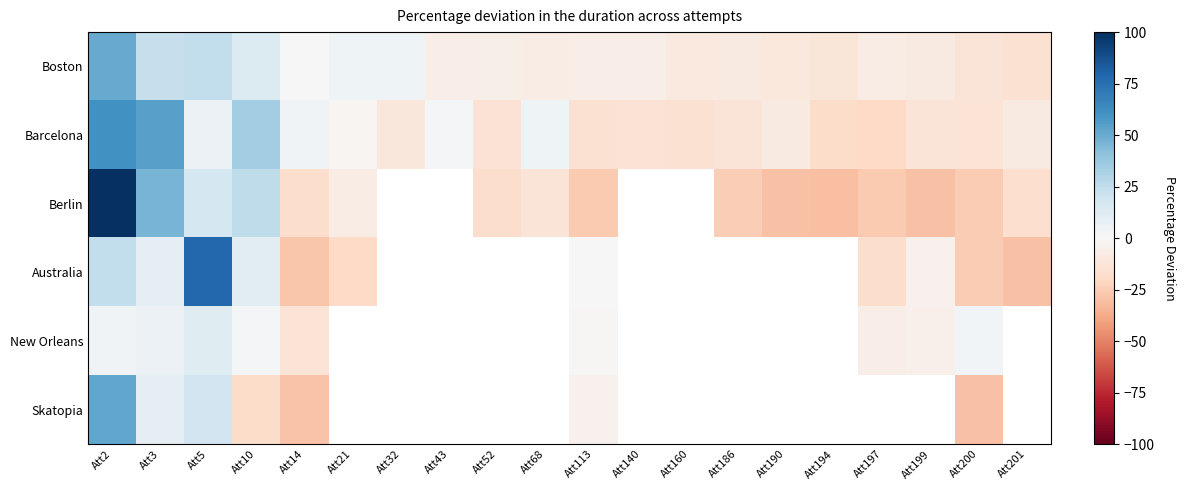

At which label does Berlin reach its peak?

Att2